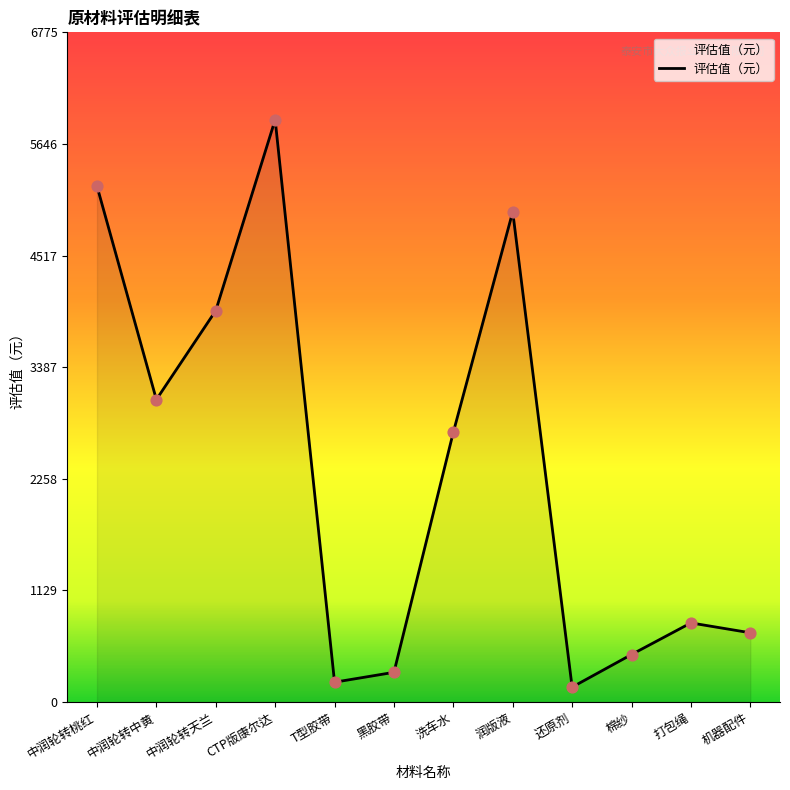

Between 洗车水 and 机器配件, which is larger?

洗车水